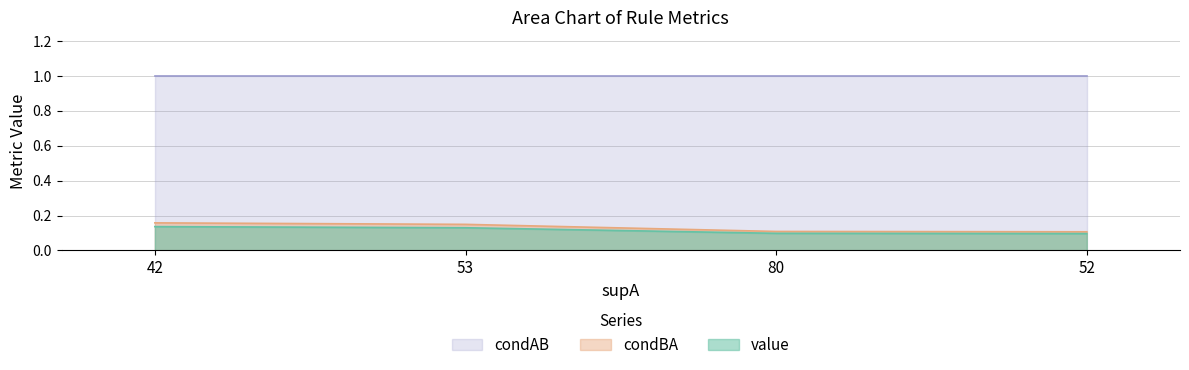

Which series has the largest total across all categories?

condAB